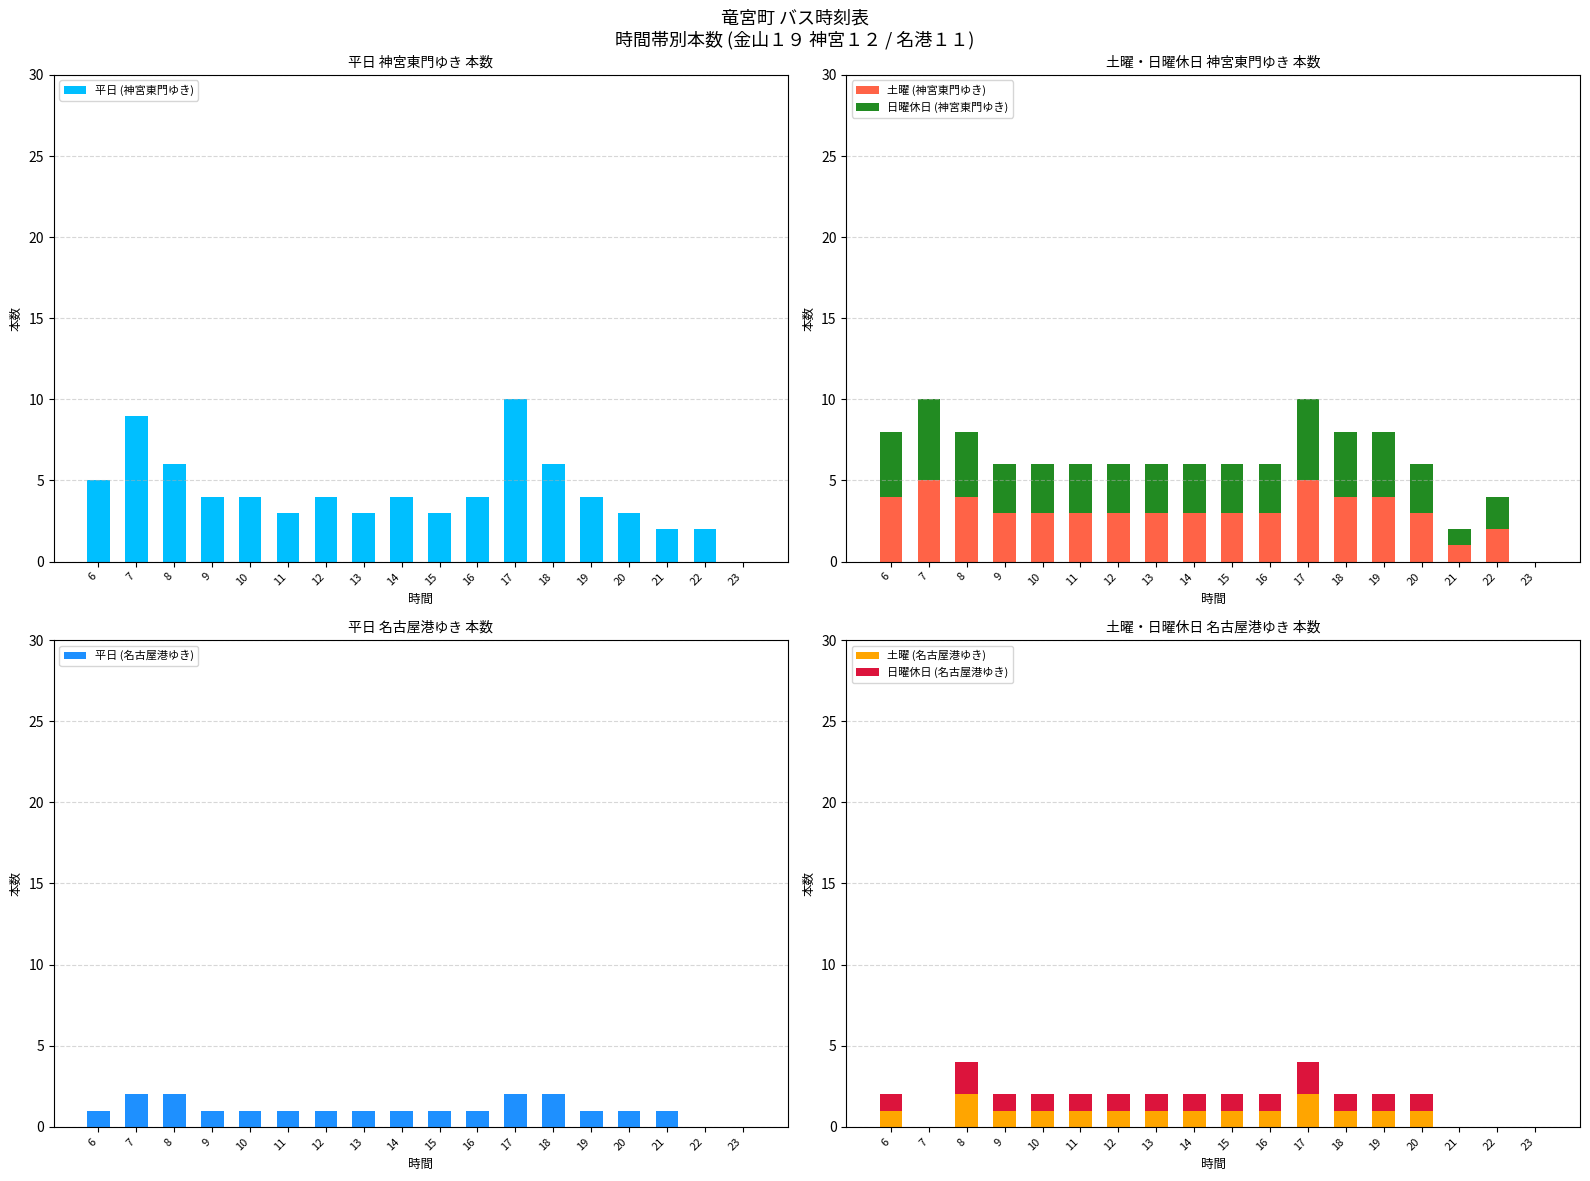

At which category does the chart reach its peak across all series?

17